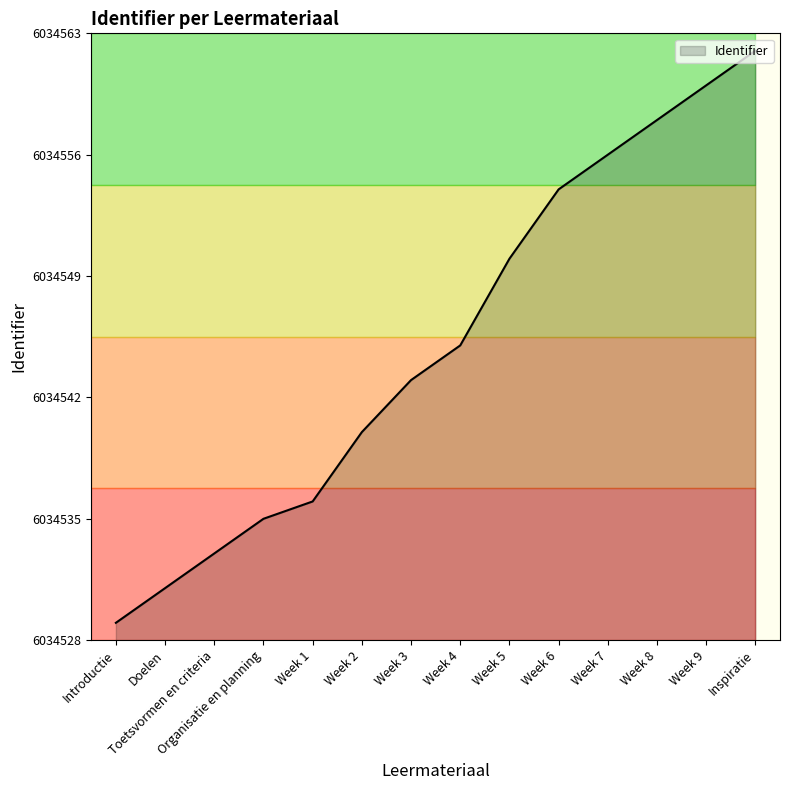

Rank the categories by value from lowest to highest.

Introductie, Doelen, Toetsvormen en criteria, Organisatie en planning, Week 1, Week 2, Week 3, Week 4, Week 5, Week 6, Week 7, Week 8, Week 9, Inspiratie